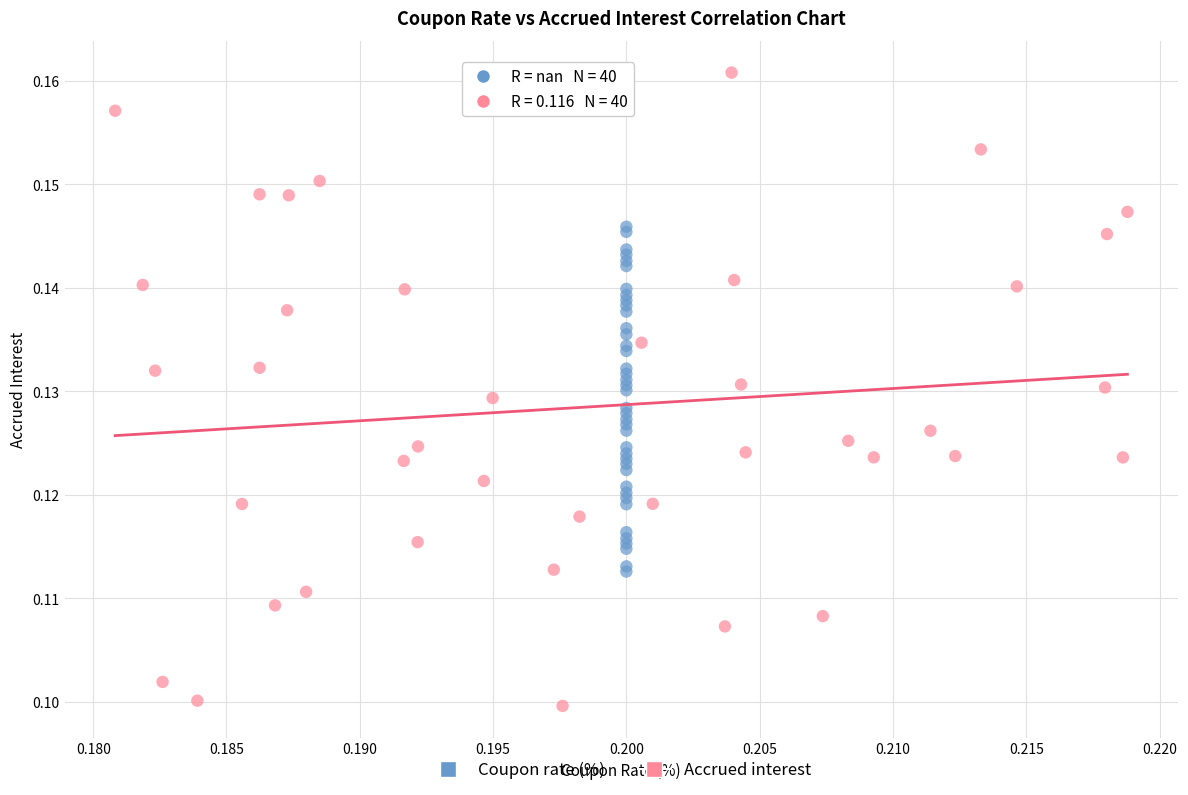

Which series has the widest spread of Y values?

Accrued interest